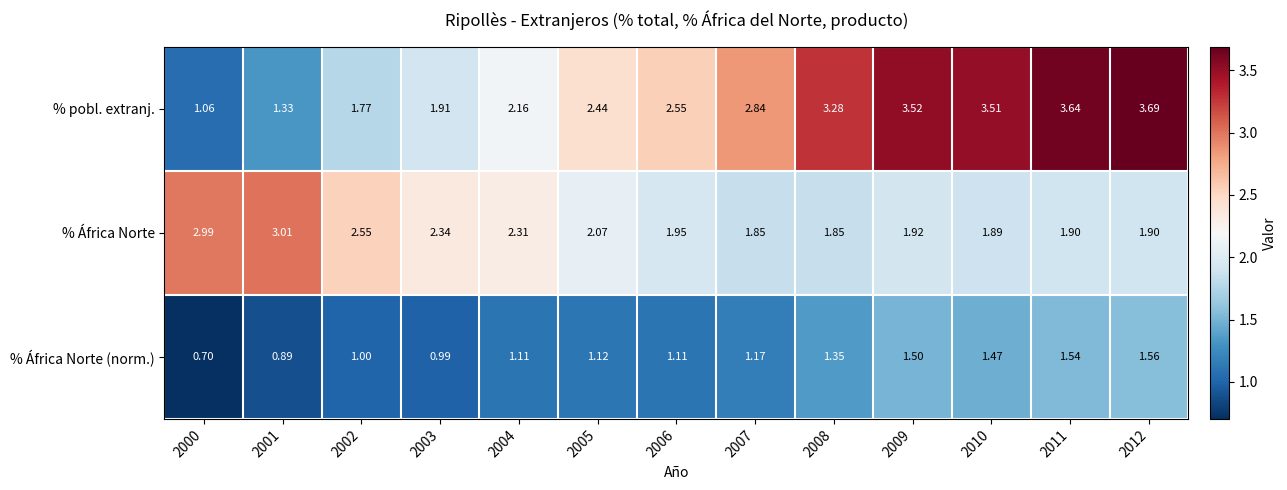

Which series has the widest spread of values?

% pobl. extranj.